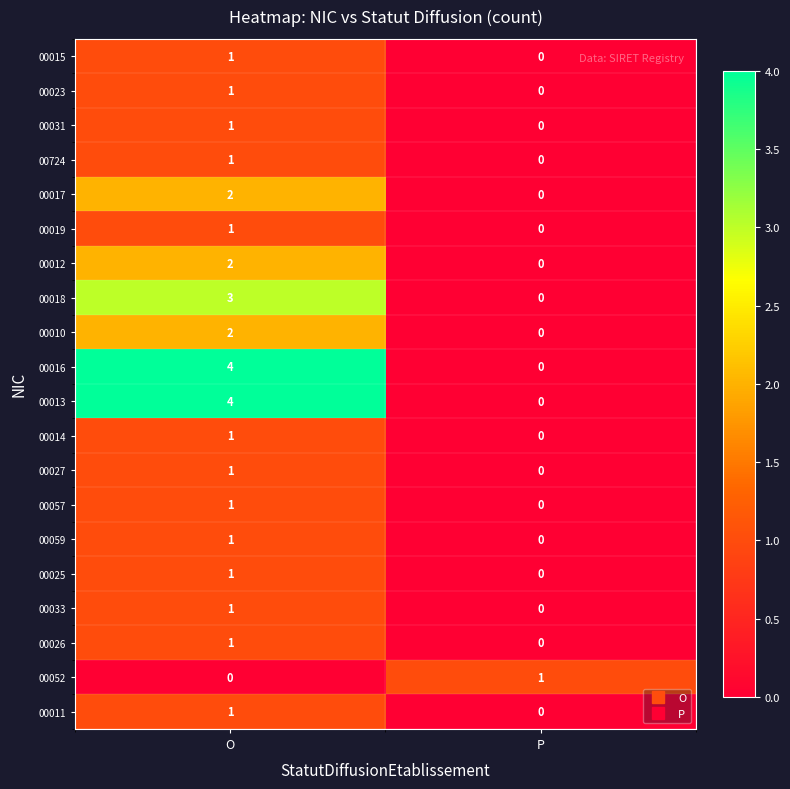

Which category has the highest value across all series?

O